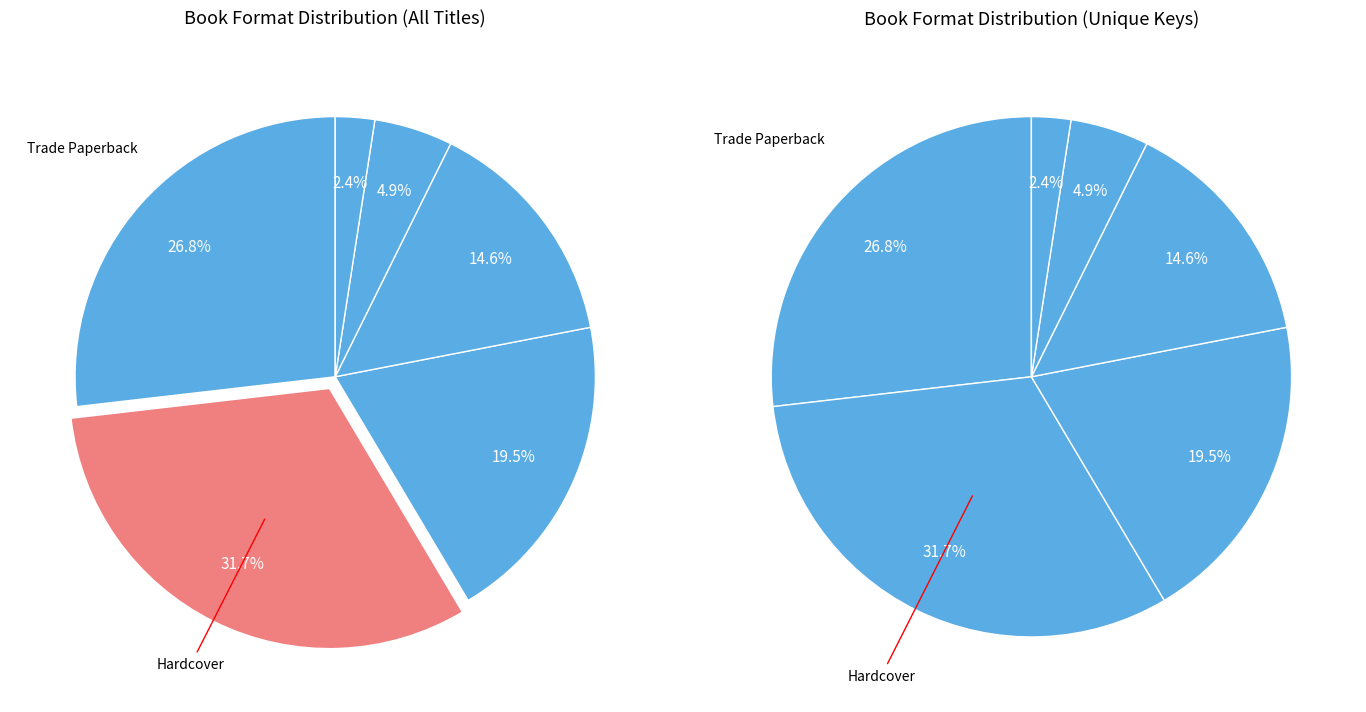

Combined, what portion of the pie is eBook and Trade Paperback?

41.5%